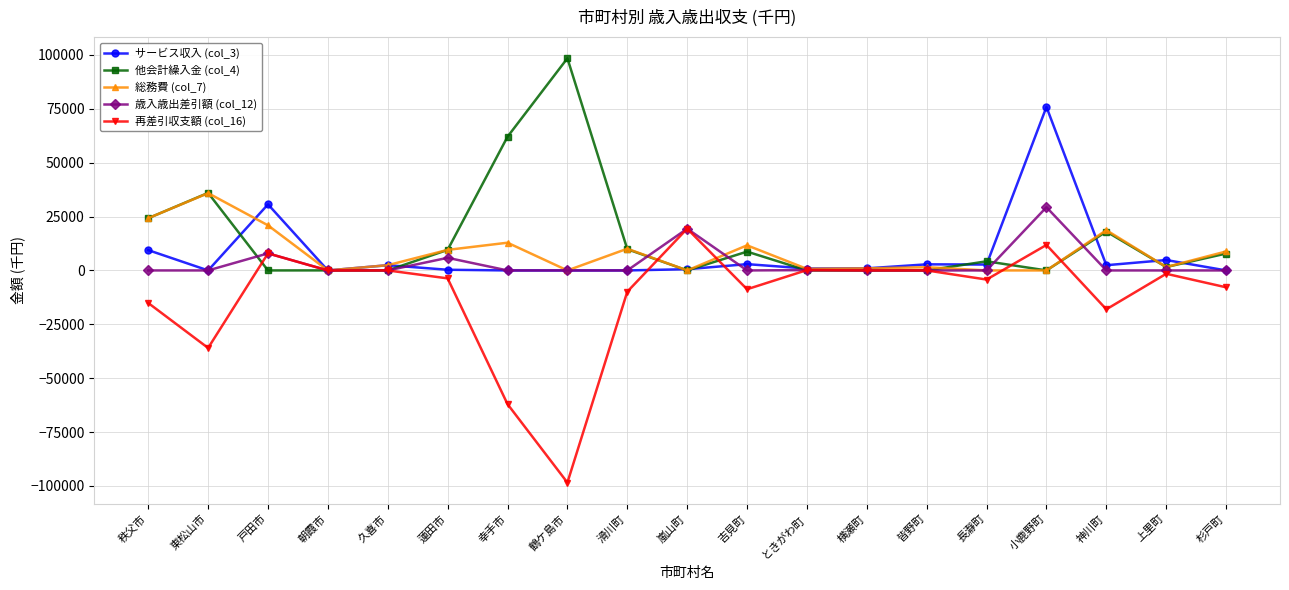

How many series are shown in this chart?

5